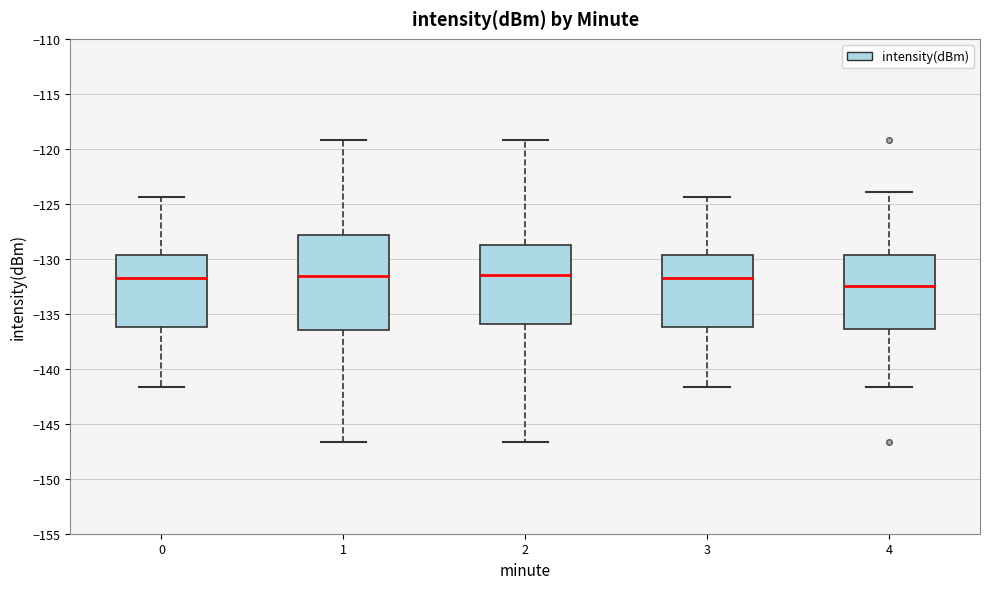

Comparing the boxes themselves (not the whiskers), which one is the tallest?

1